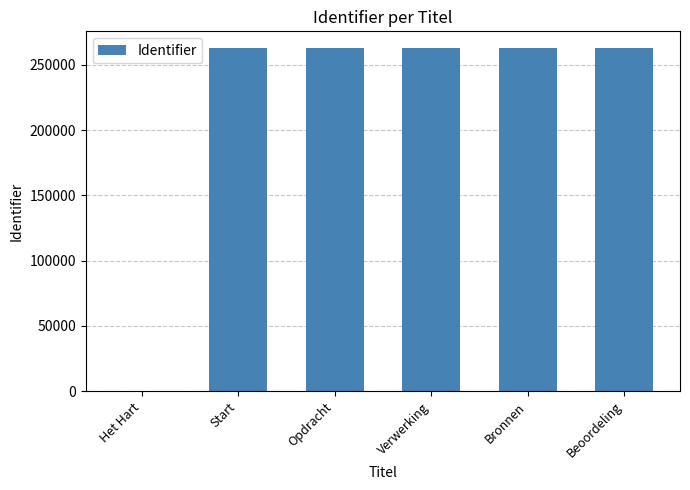

Read the value at Bronnen.

262468